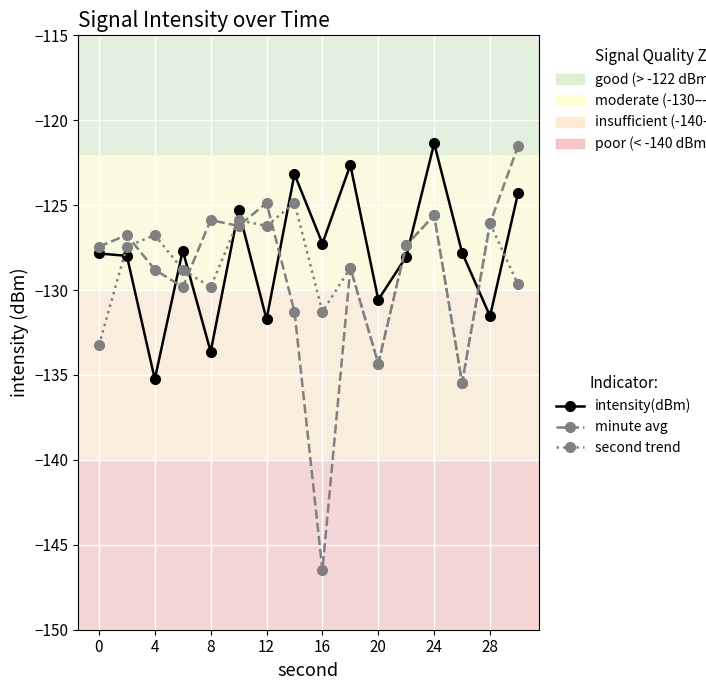

What is the greatest value displayed?

-121.4